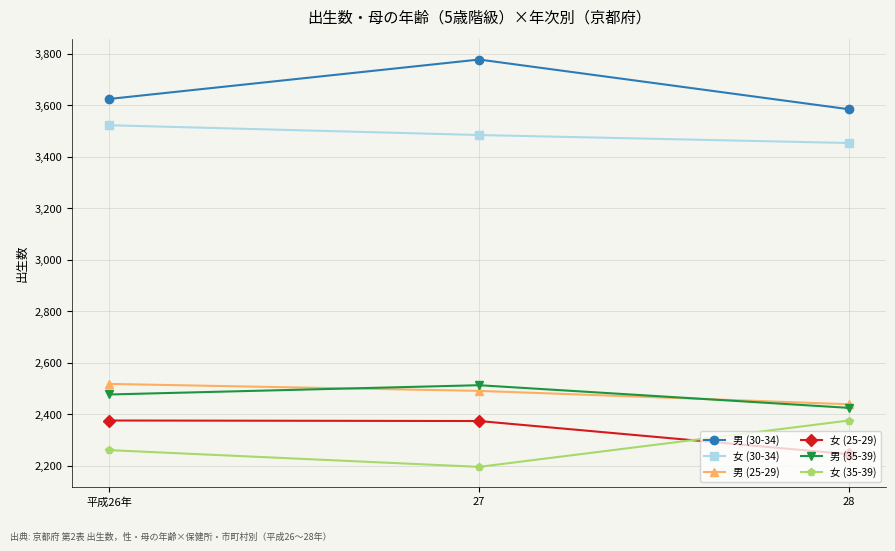

True or false: 男 (35-39) has a value of 2425 at 28.

True